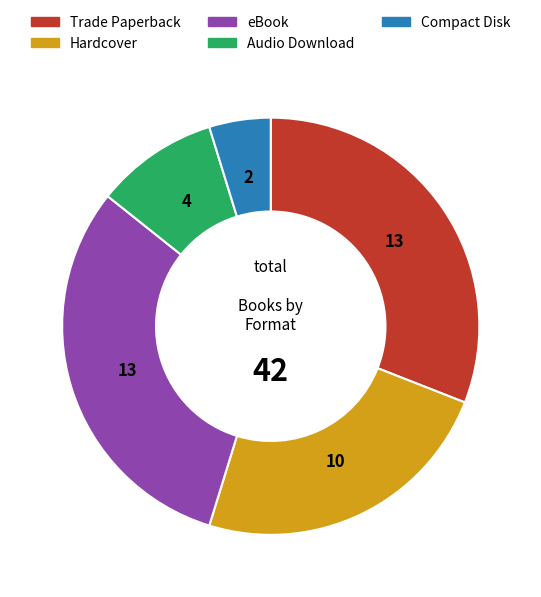

Count the number of slices in the pie.

5